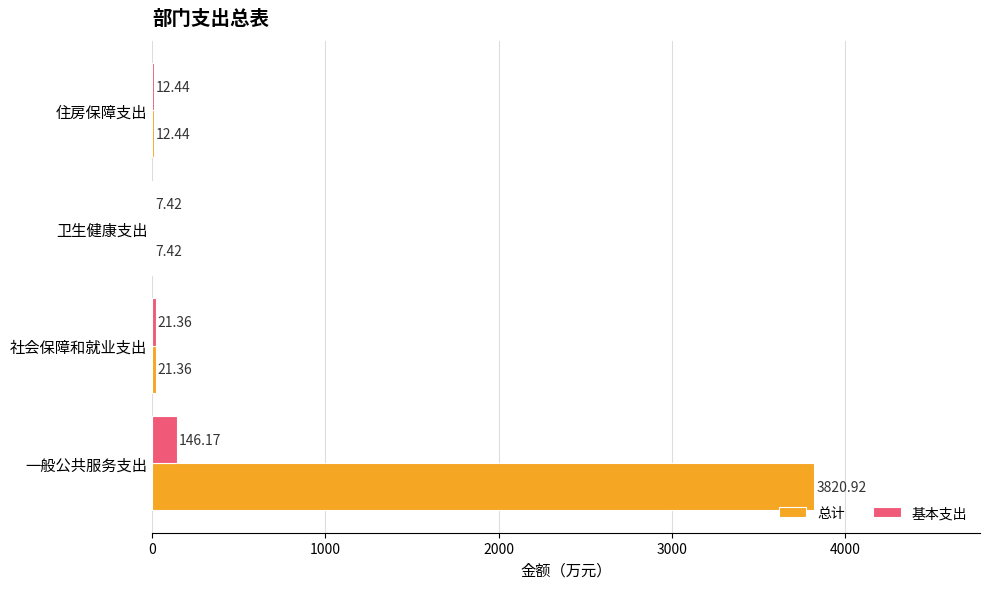

Which category has the highest value in the 基本支出 series?

一般公共服务支出